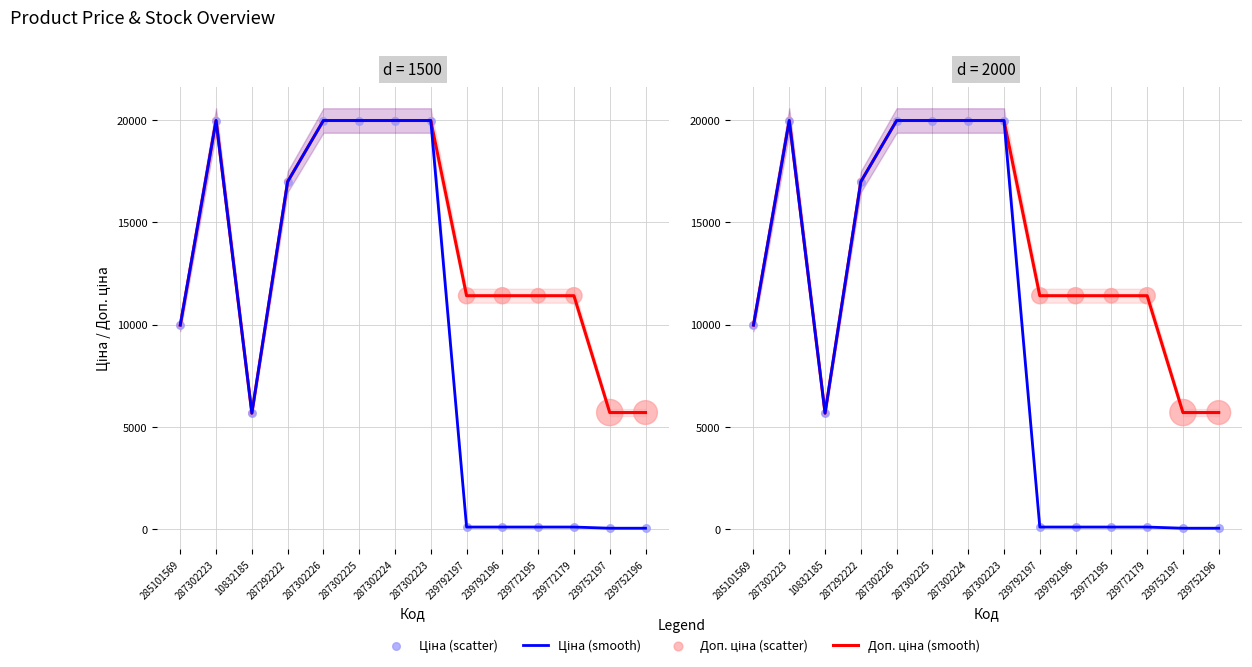

Which series reaches the minimum Y coordinate?

Ціна (smooth)